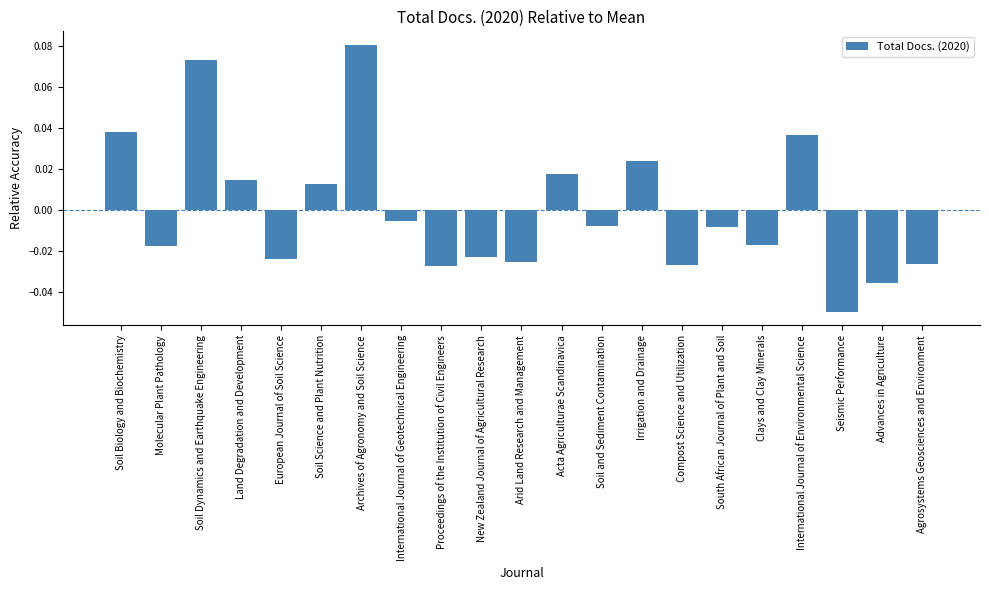

Which label corresponds to the smallest value in the chart?

Seismic Performance